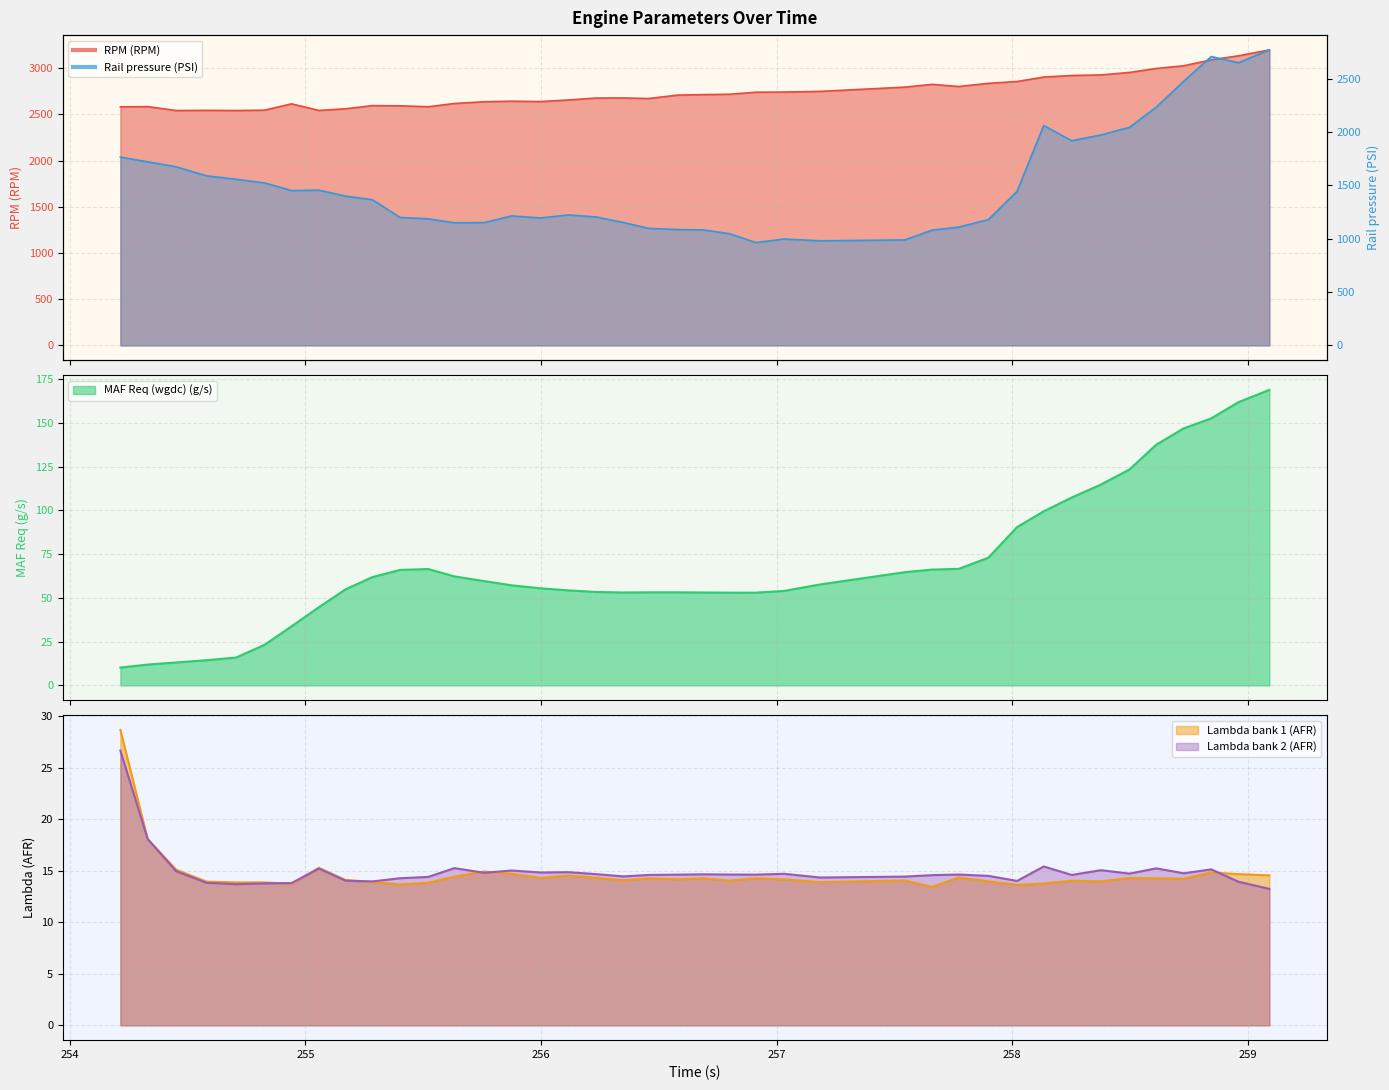

List the series in order of their peak value, lowest first.

Lambda bank 2 (AFR), Lambda bank 1 (AFR), MAF Req (wgdc) (g/s), Rail pressure (PSI), RPM (RPM)